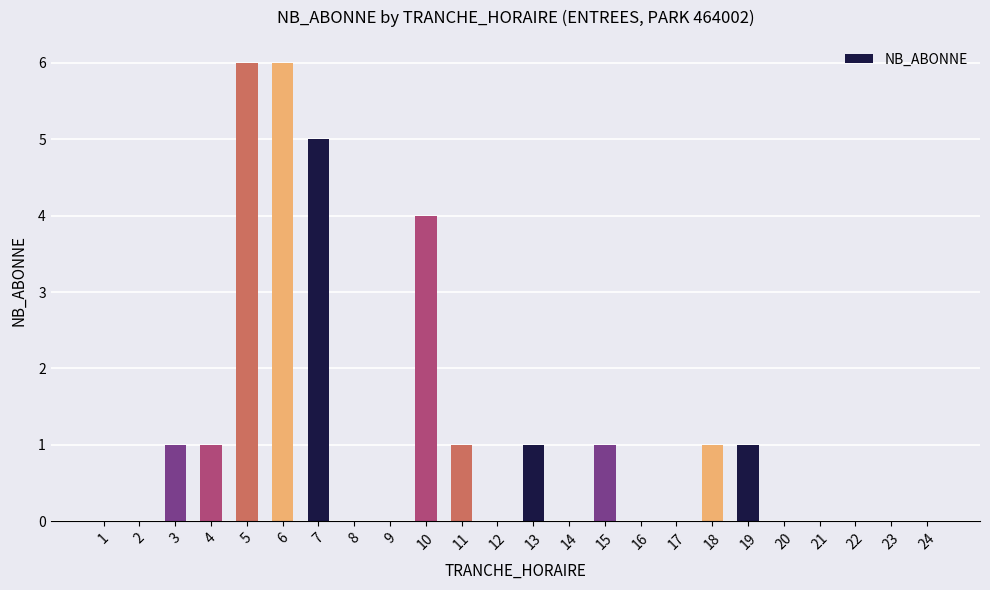

Where is the data nearest to the value 3?

10